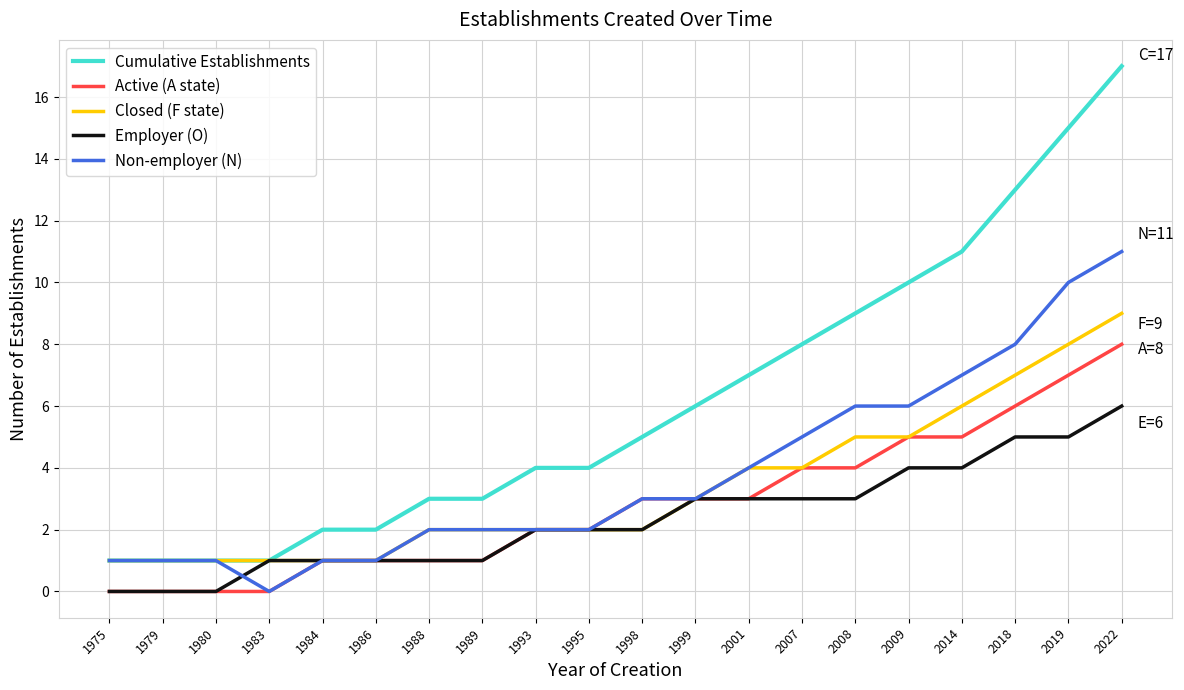

Does the chart display data point markers on the line(s)?

No